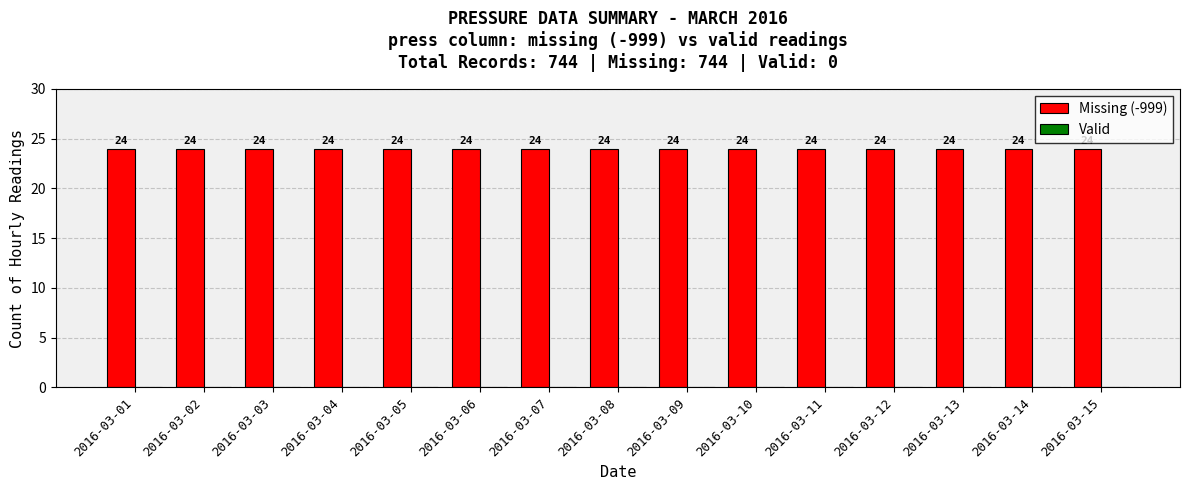

What is the total value across all series at 2016-03-04?

24